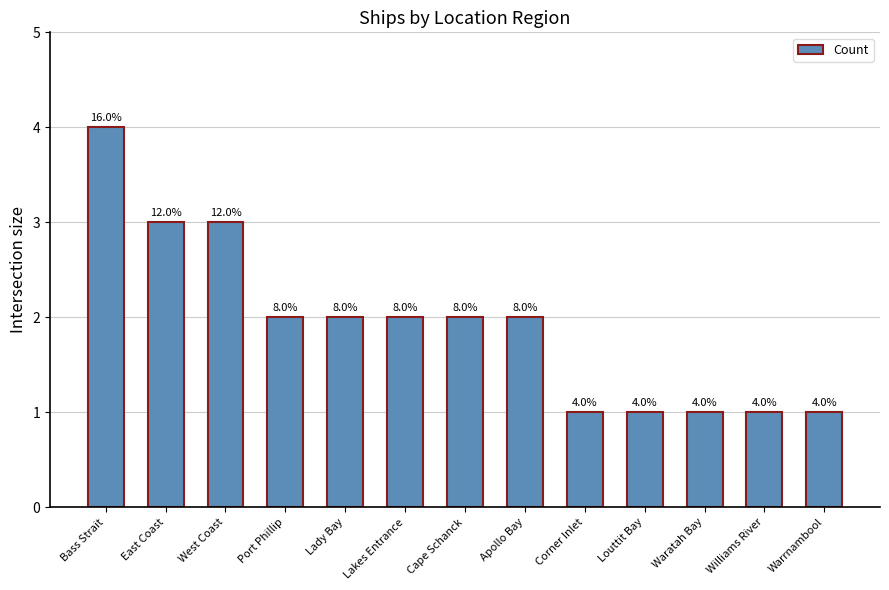

Does the chart contain any negative values?

No